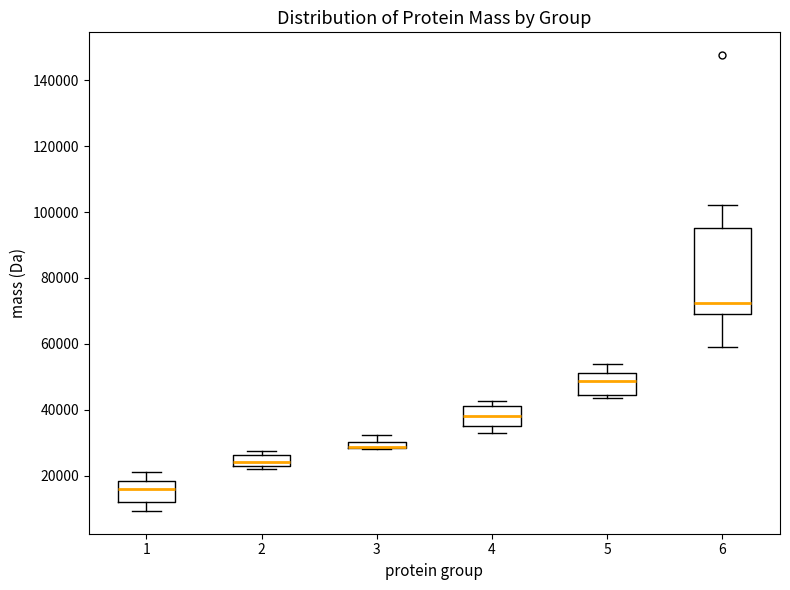

Where does the median line of the box at x = 5 sit on the y-axis? The values are not printed on the chart, so give them approximately, as read against the axis.

48000